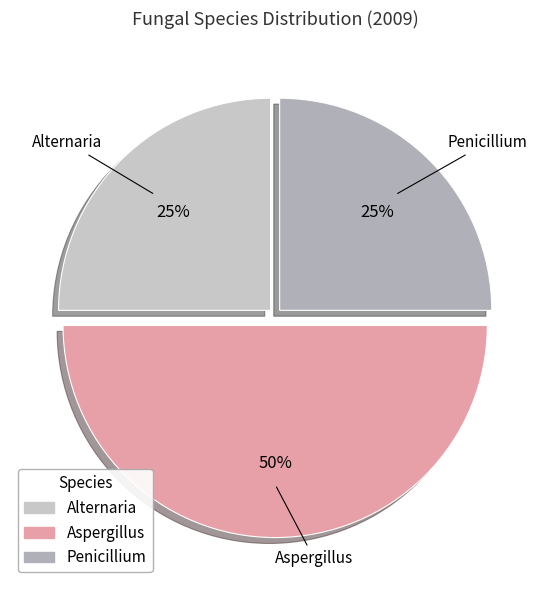

Which category has the biggest portion of the pie?

Aspergillus